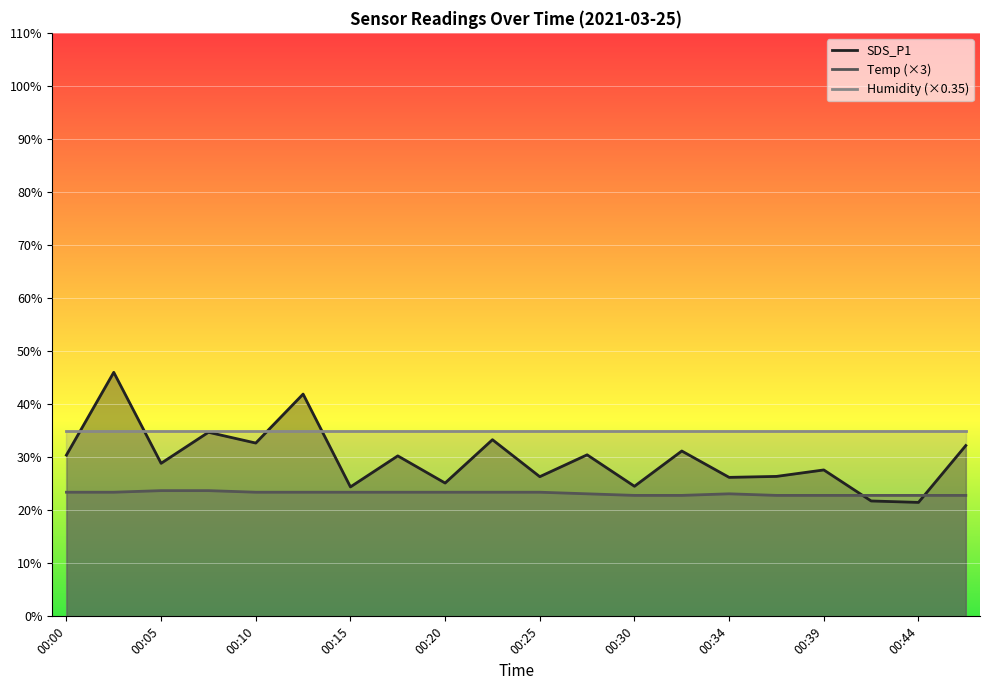

True or false: Temp and SDS_P1 intersect in this chart.

True